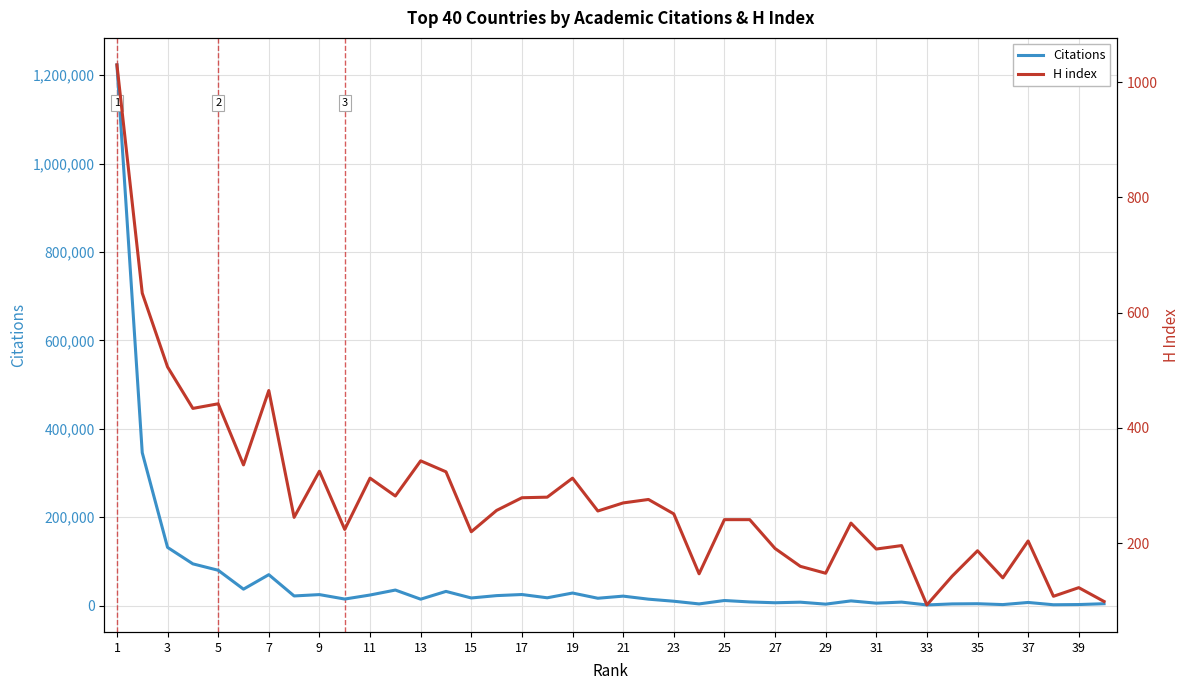

In H index, how many points are lower than both neighbors (excluding endpoints)?

13